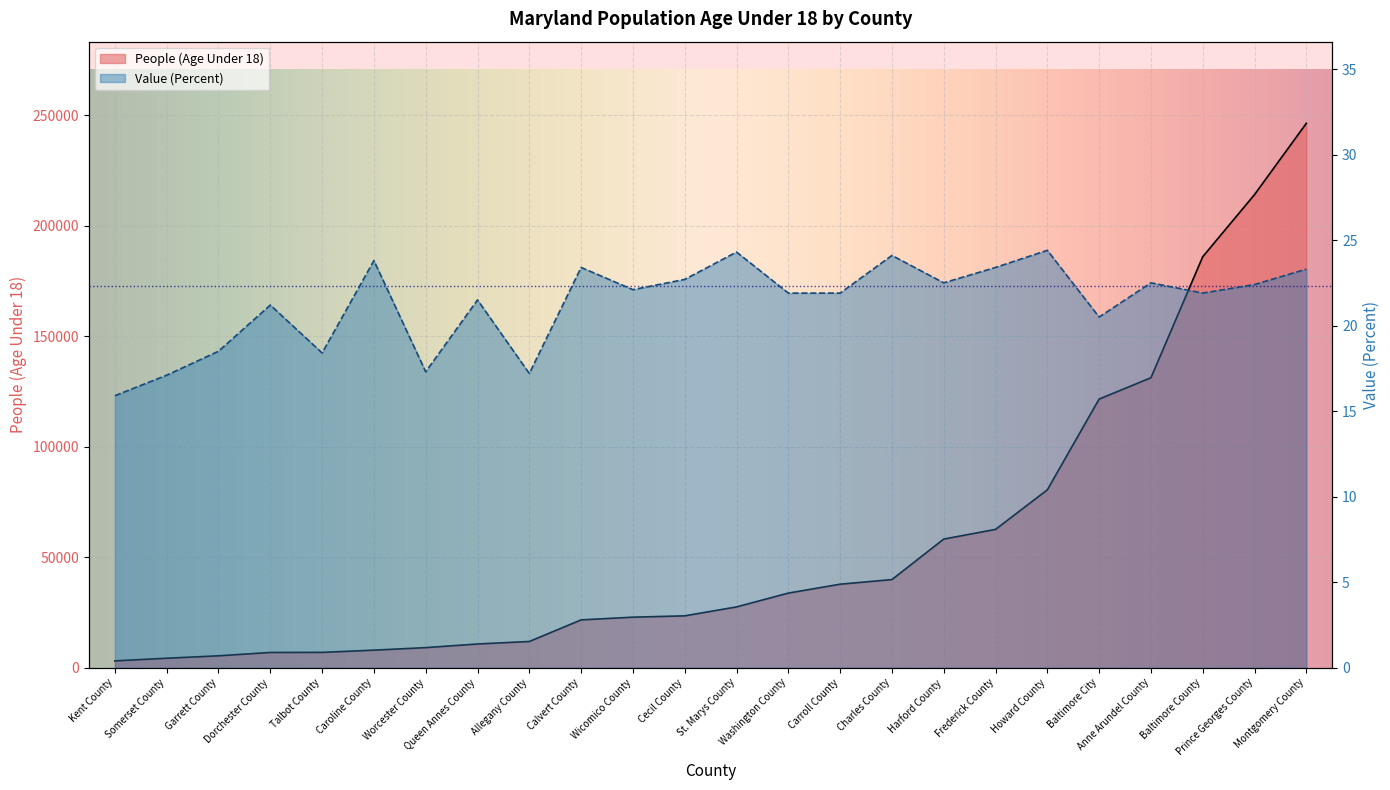

At which label does People (Age Under 18) reach its minimum?

Kent County